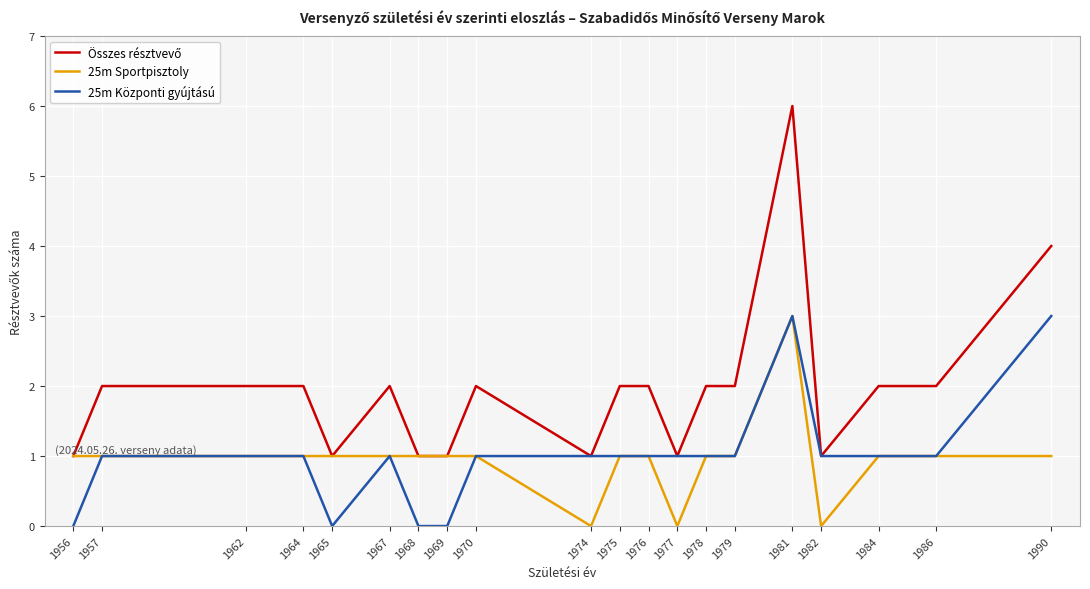

What is the greatest value displayed?

6